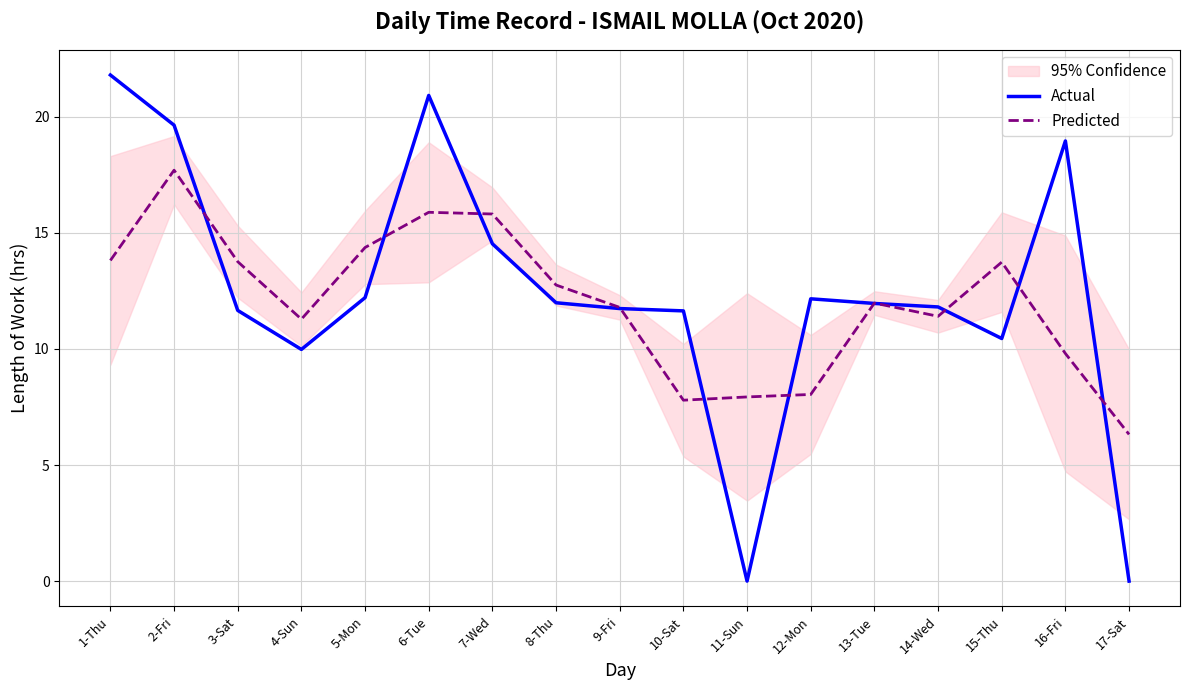

What is the spread (max minus min) of values at 15-Thu?

3.3